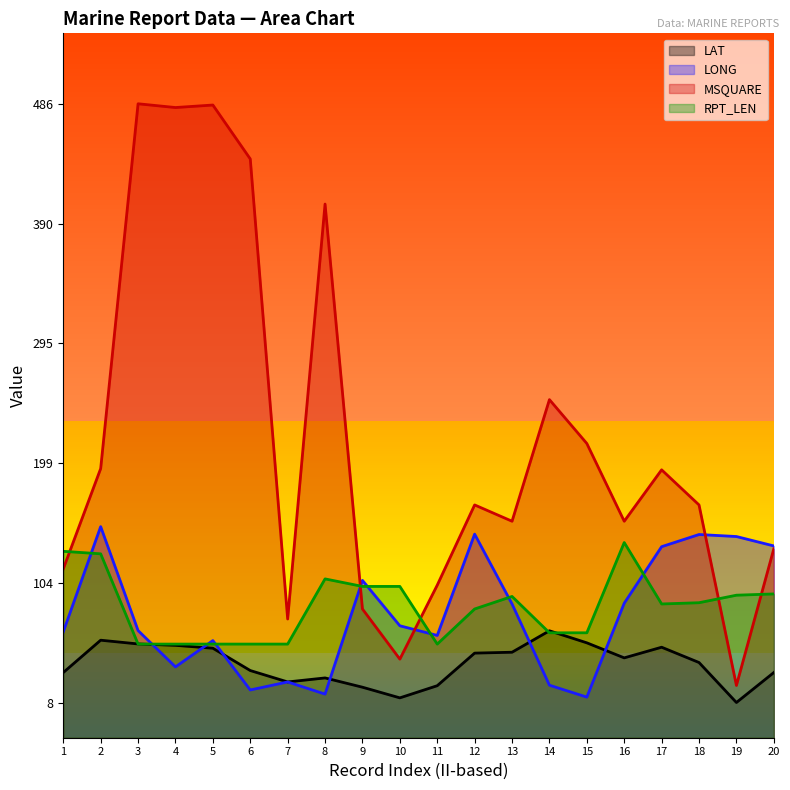

What are all the series names shown in the legend?

LAT, LONG, MSQUARE, RPT_LEN